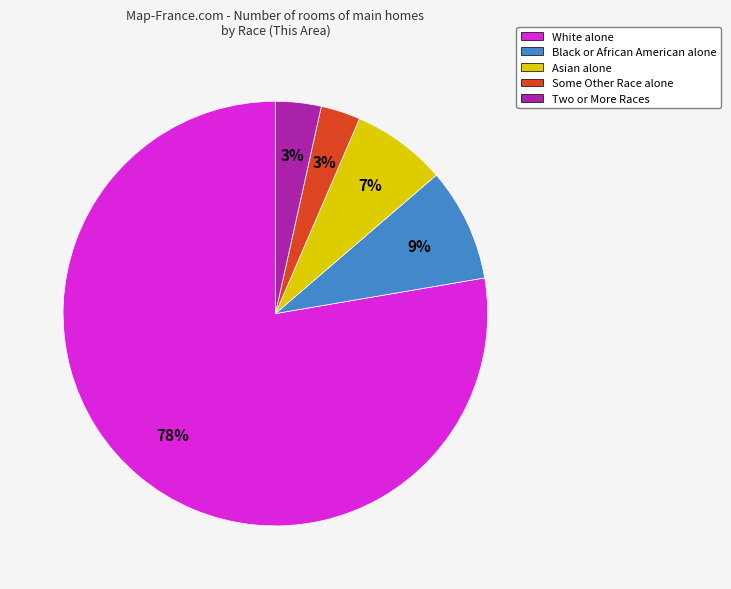

To the nearest percent, what percentage of the pie is Black or African American alone?

9%